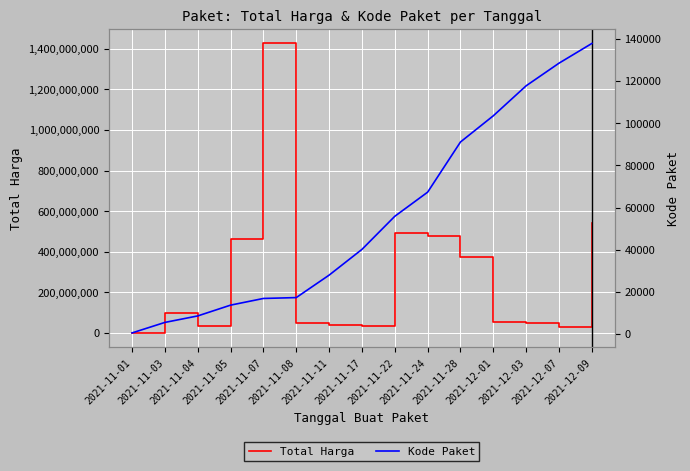

What is the difference between the second highest and second lowest values in the Total Harga series?

513659000